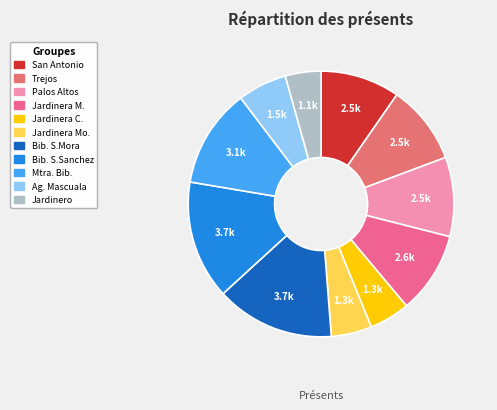

Is there a majority slice in this chart?

No